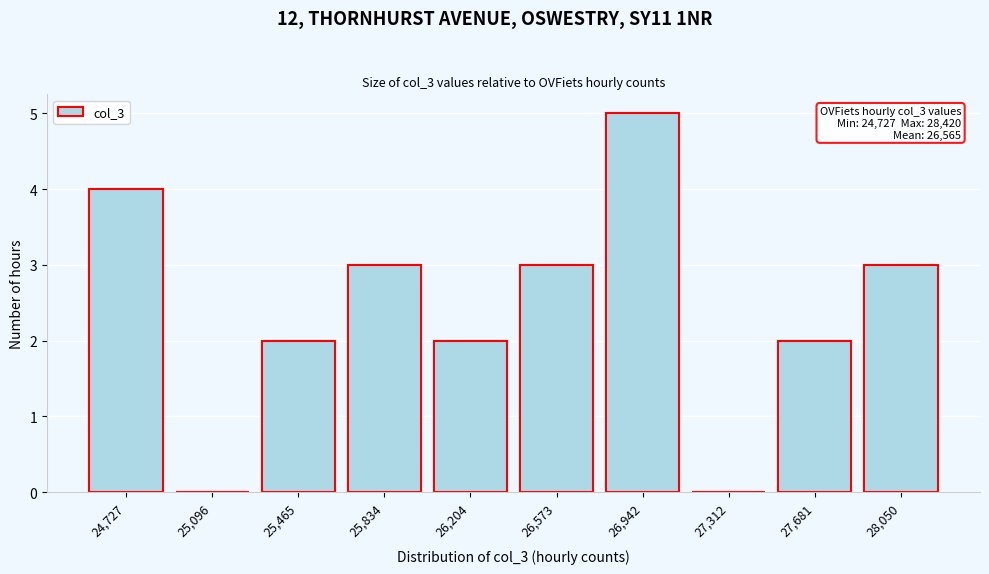

Reading left to right, transcribe all the data shown in this chart.

24,727=4	25,096=0	25,465=2	25,834=3	26,204=2	26,573=3	26,942=5	27,312=0	27,681=2	28,050=3